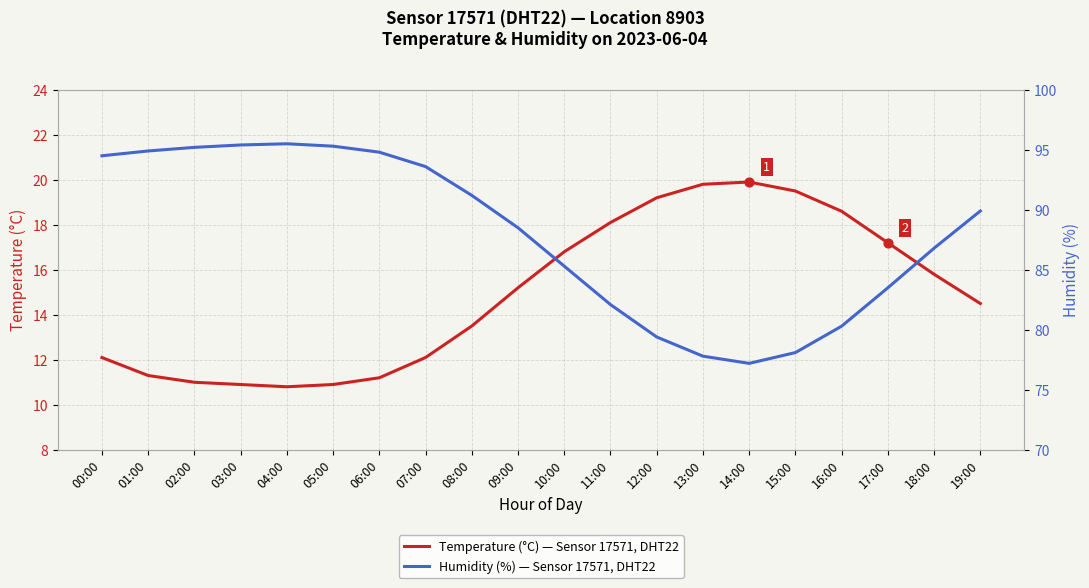

Is the value of Temperature (°C) — Sensor 17571, DHT22 at 06:00 greater than the value of Humidity (%) — Sensor 17571, DHT22 at 10:00?

No